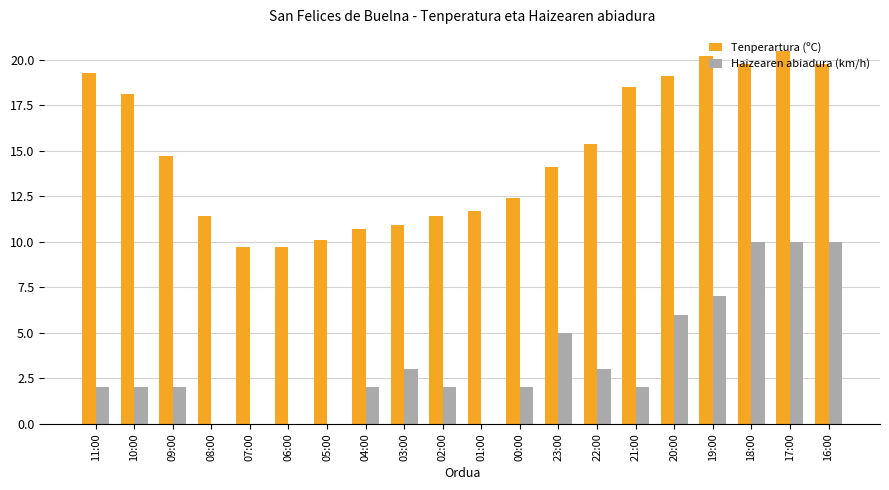

How many data points does each series have?

20